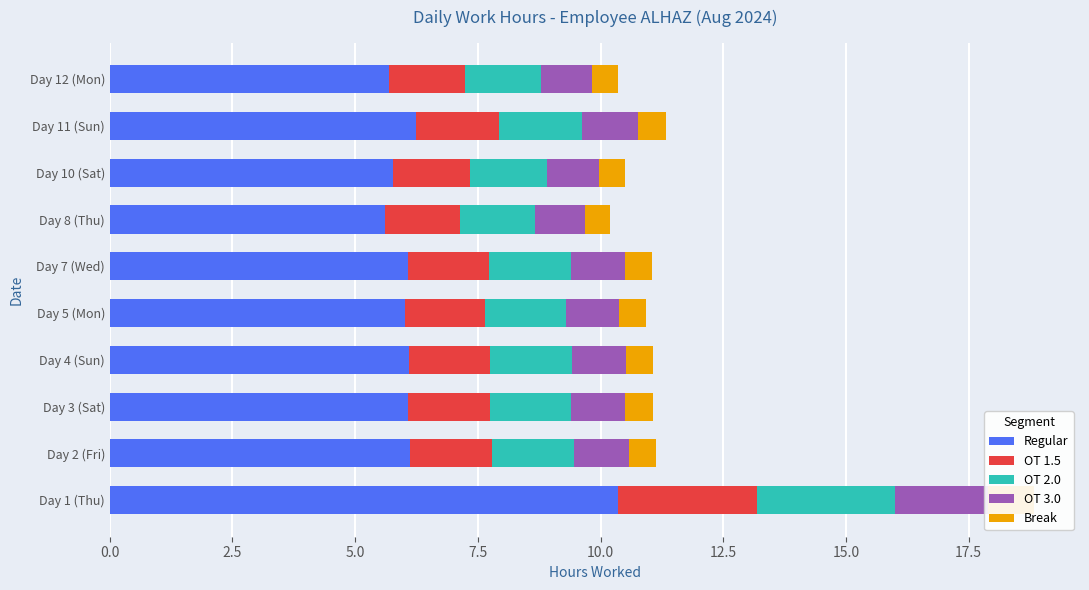

Is it true that OT 2.0 equals 1.5 at Day 8 (Thu)?

True